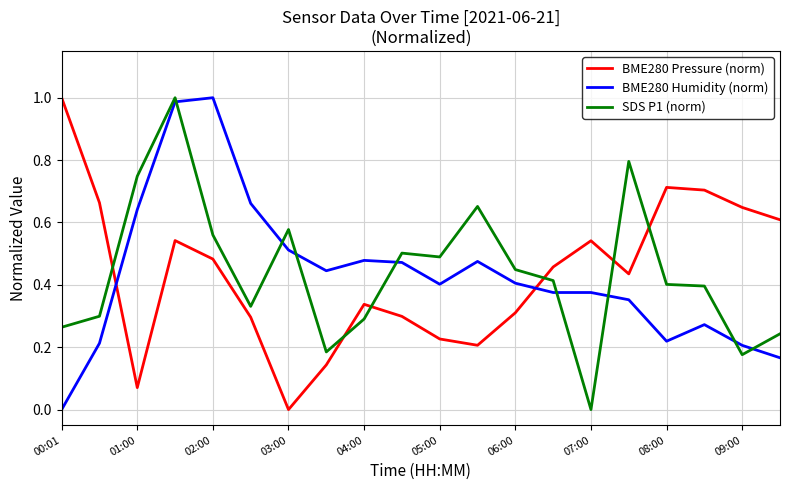

Does the chart display data point markers on the line(s)?

No